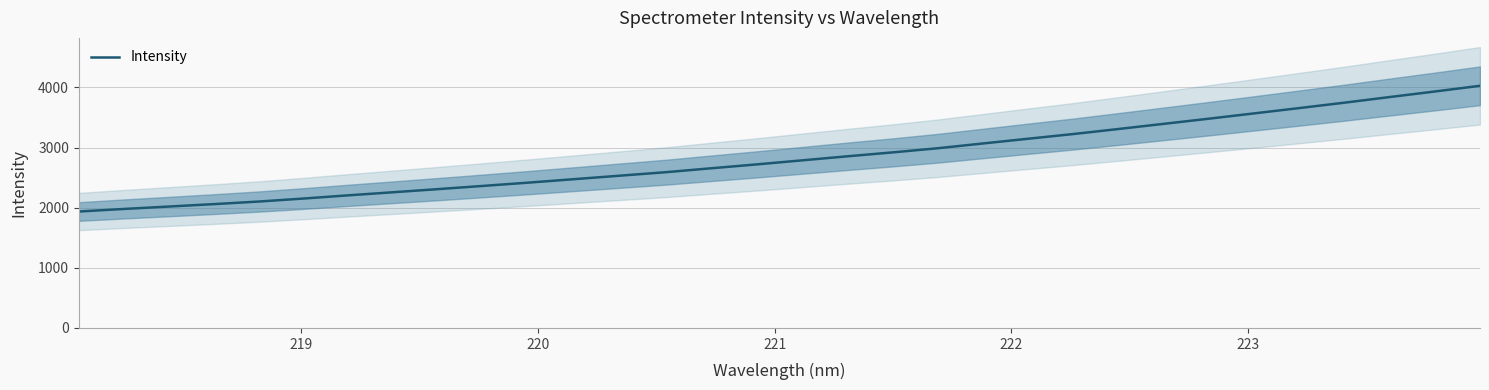

What is the maximum value shown in the chart?

4027.9